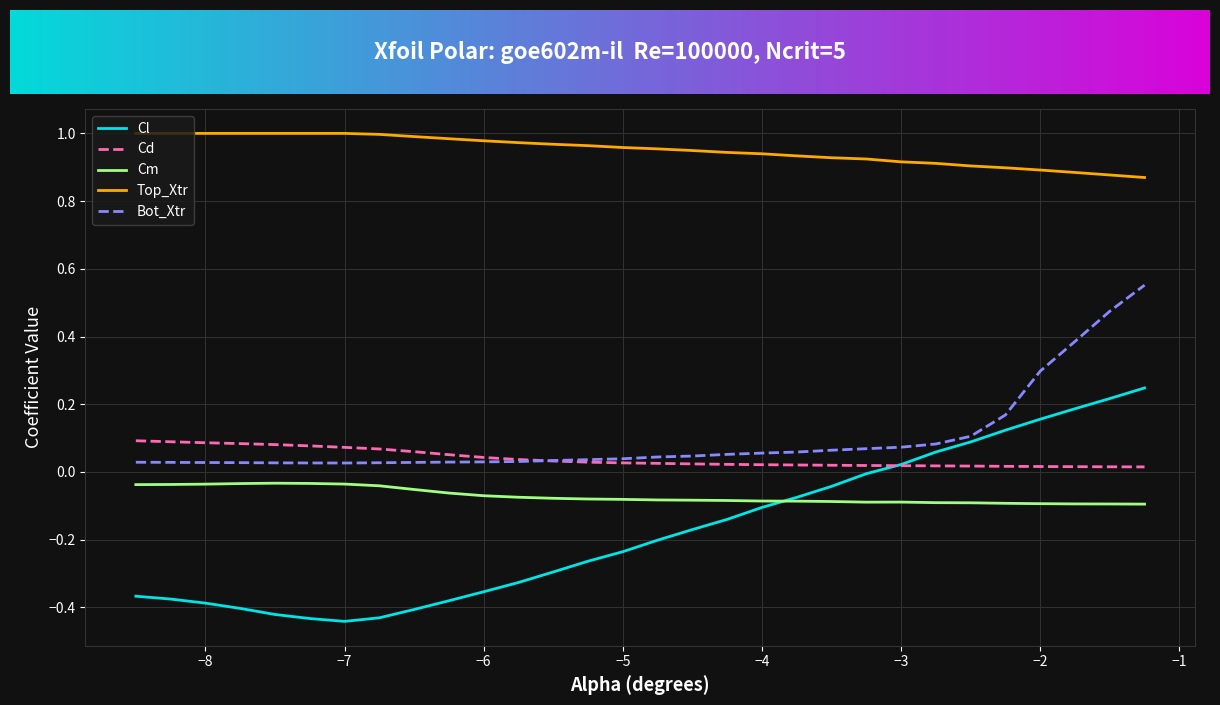

Which series has the widest spread of values?

Cl